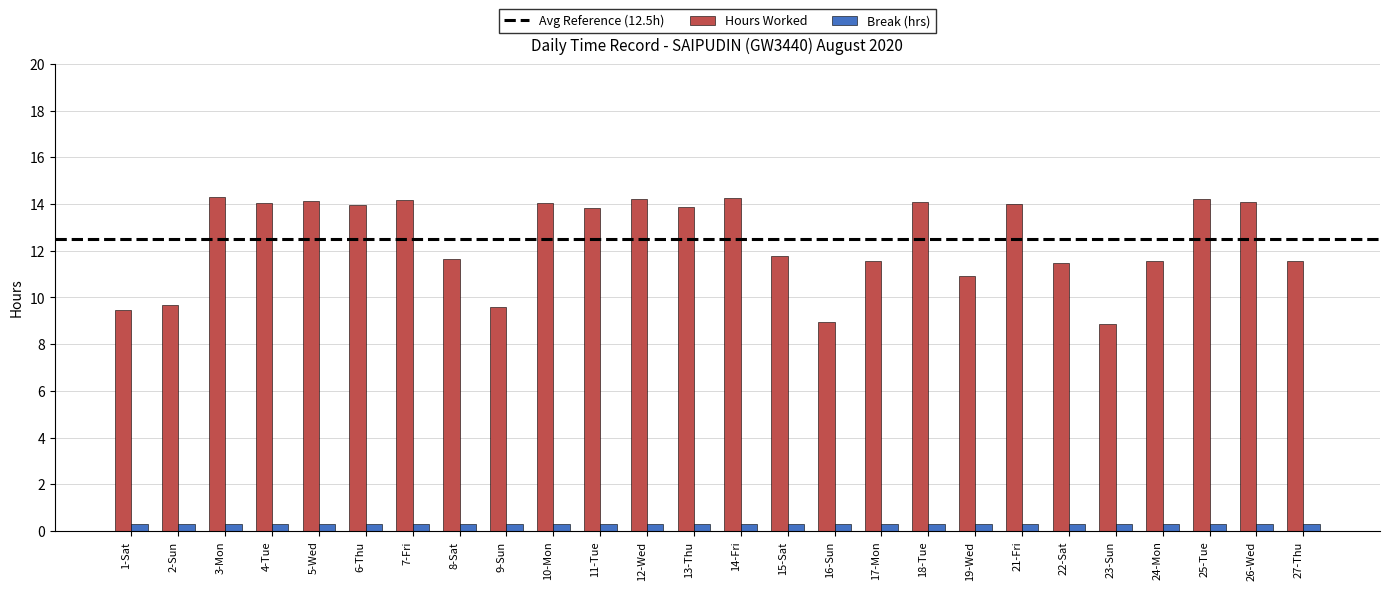

At 16-Sun, list the series in order from largest to smallest.

Hours Worked, Break (hrs)